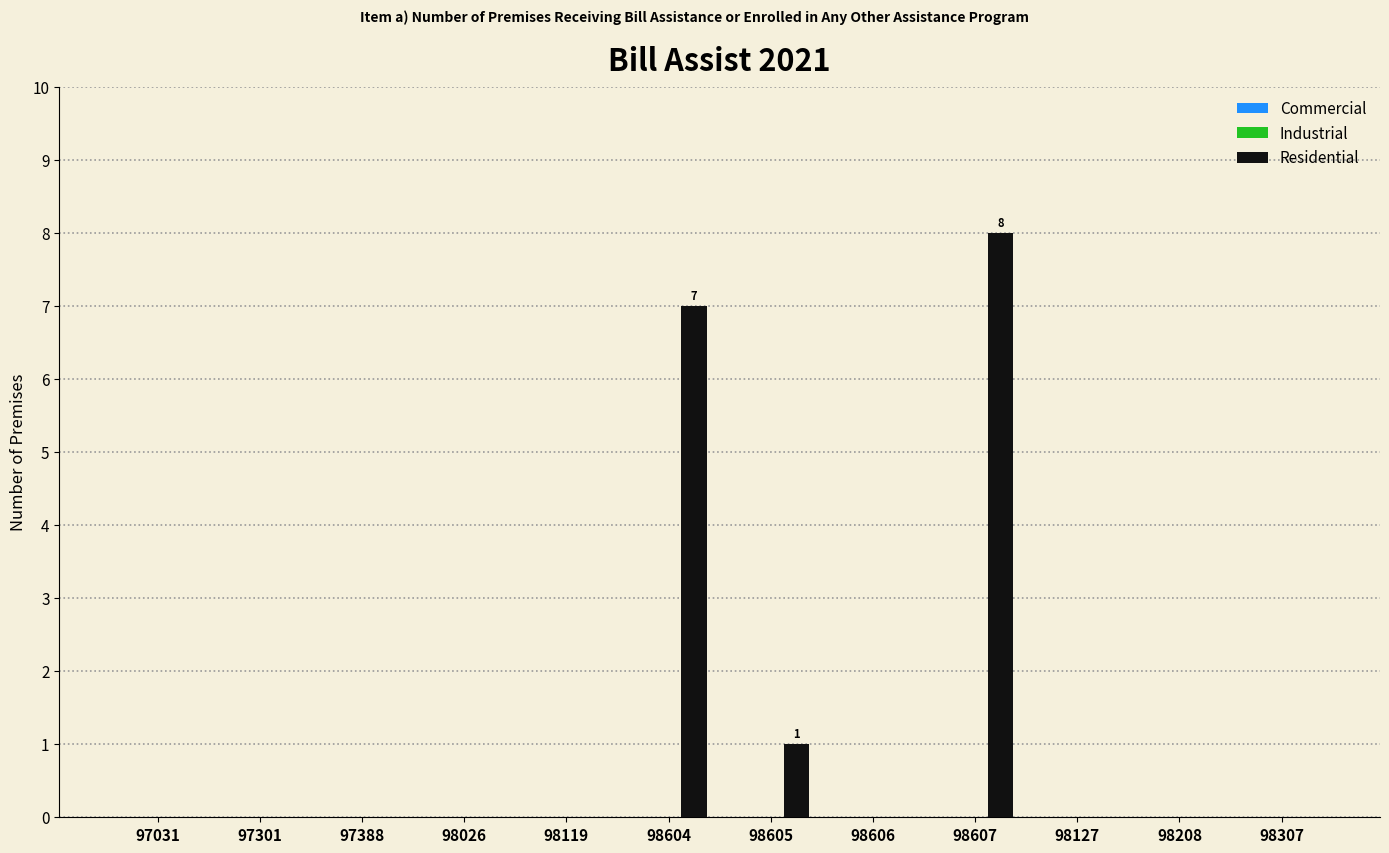

Is it true that the value at 98605 is 1?

True